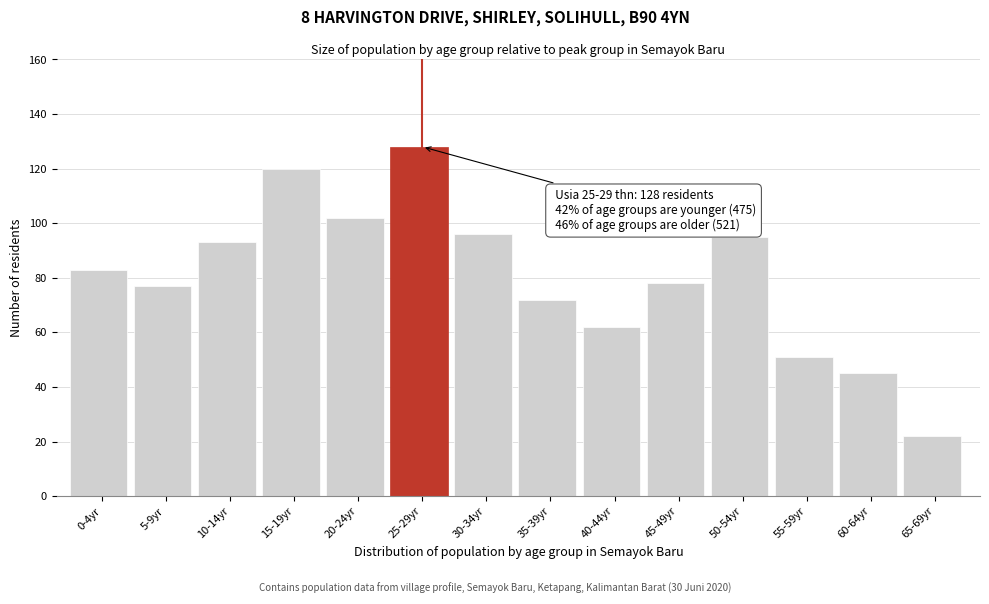

Reading left to right, list all the values displayed in this chart.

83	77	93	120	102	128	96	72	62	78	95	51	45	22